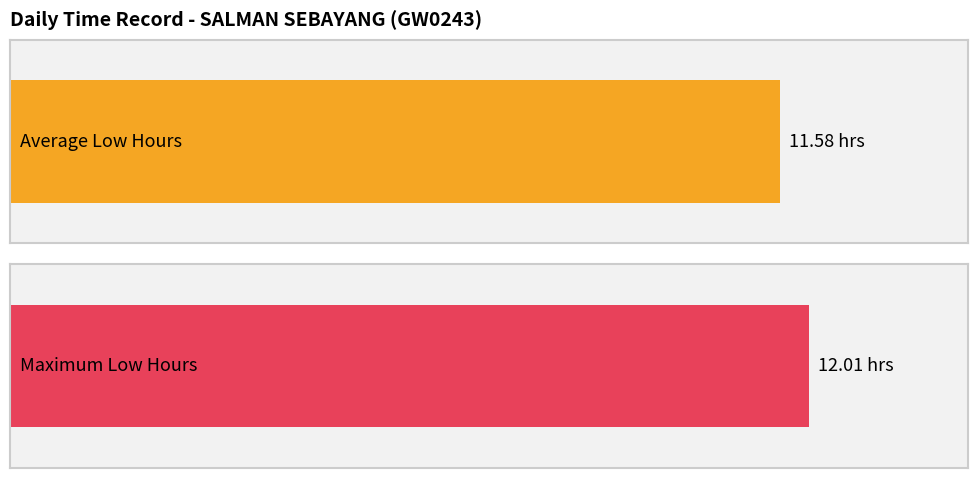

How many bars are there in each group?

2